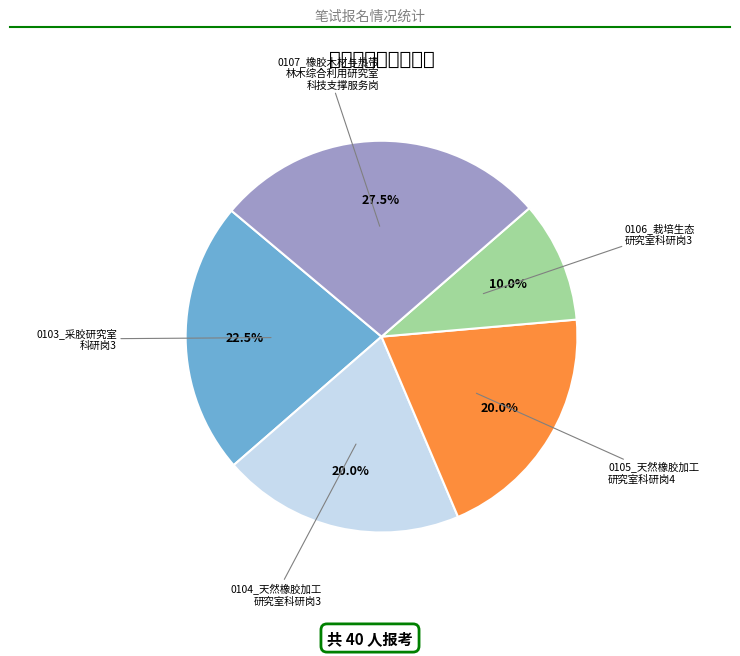

How many segments does this pie chart have?

5